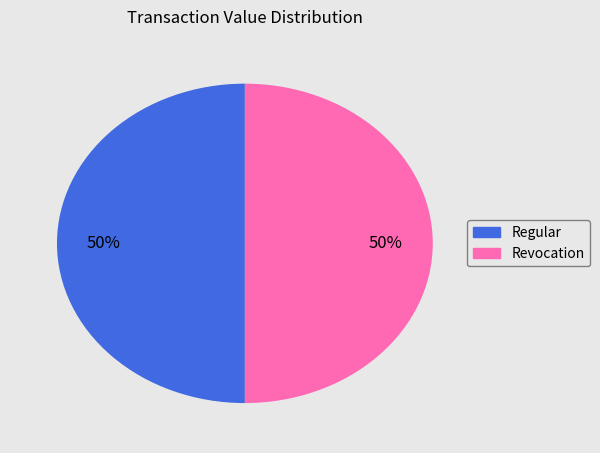

To the nearest percent, what is the average slice percentage?

50%